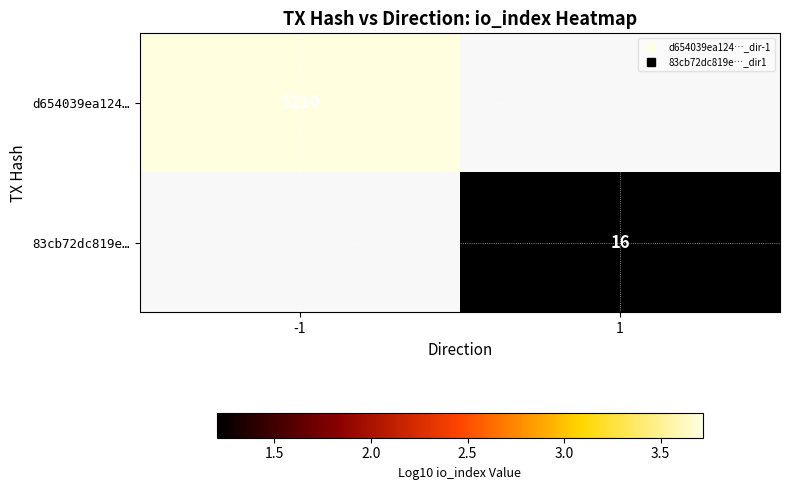

Is it true that d654039ea124… equals 5.2 at -1?

False